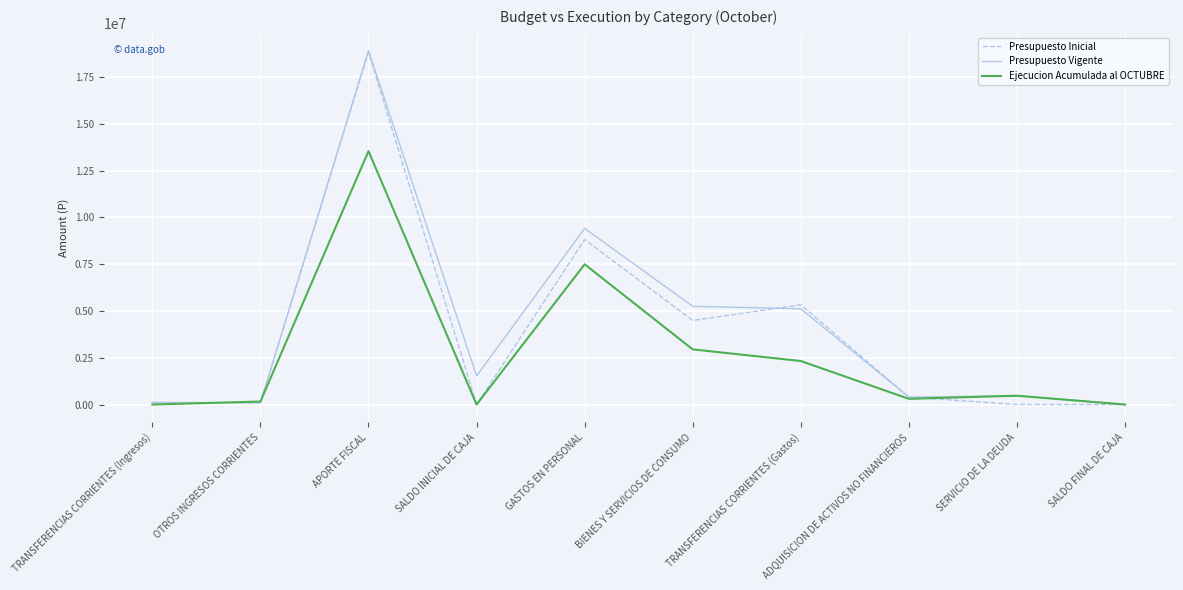

Is the value of Presupuesto Vigente at BIENES Y SERVICIOS DE CONSUMO greater than the value of Ejecucion Acumulada al OCTUBRE at SALDO INICIAL DE CAJA?

Yes